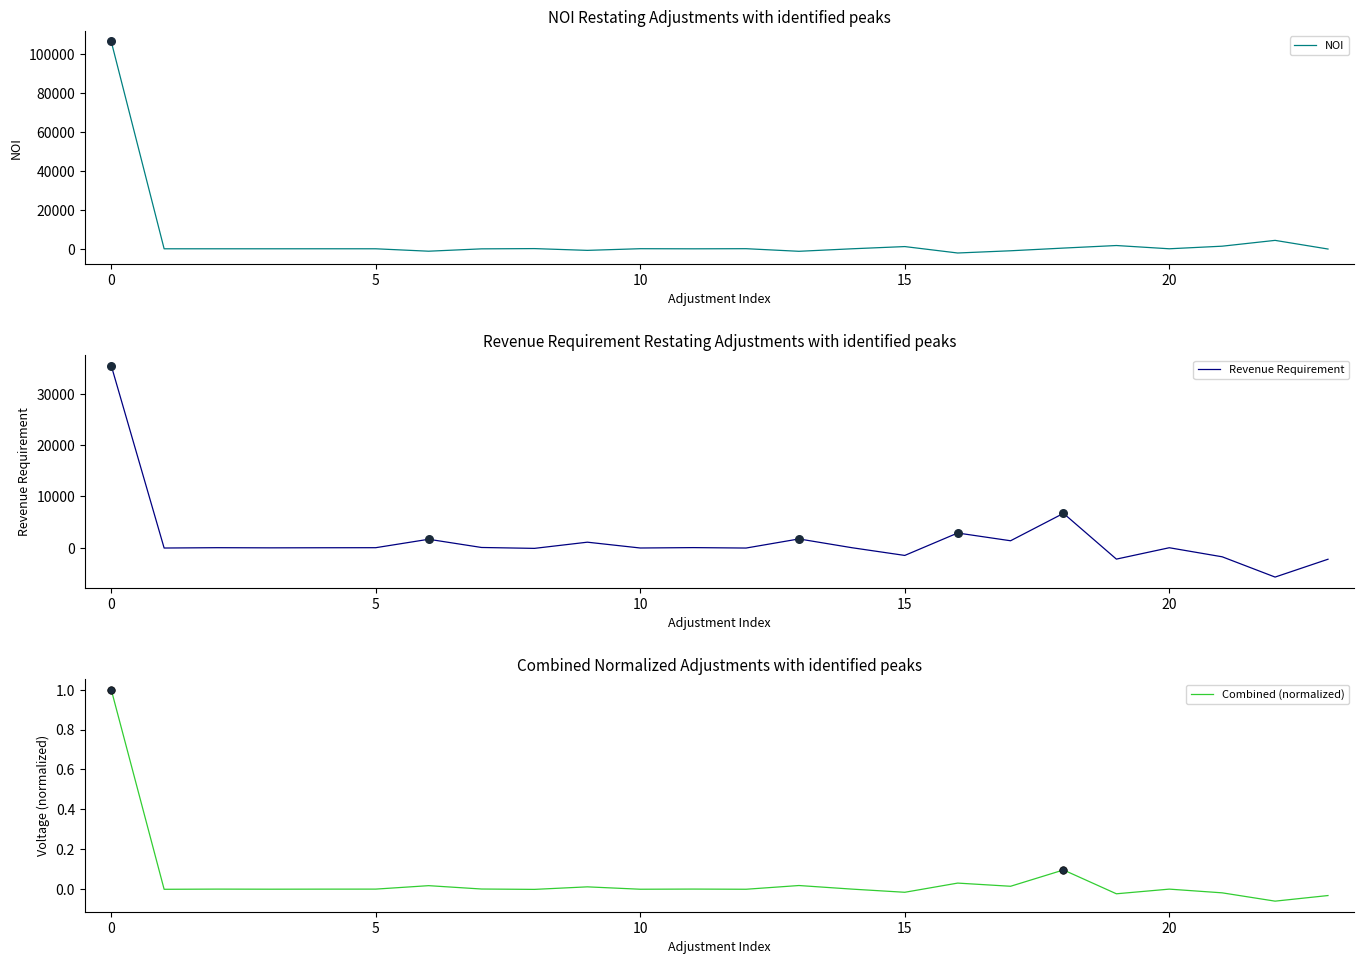

Which series has the largest total across all categories?

NOI